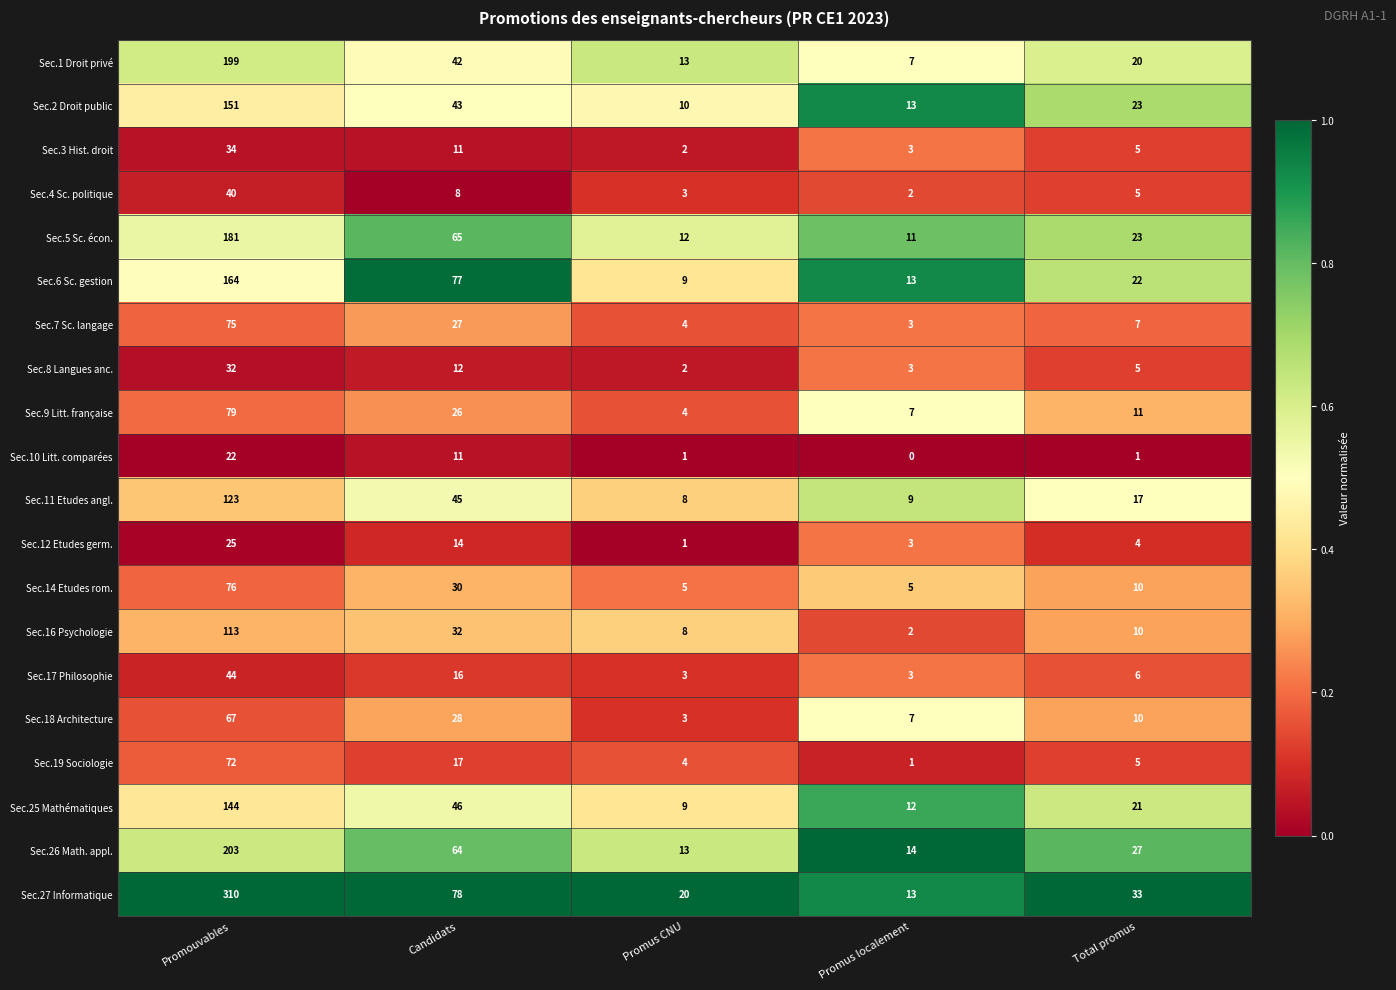

At which category is the sum across all series the highest?

Promouvables